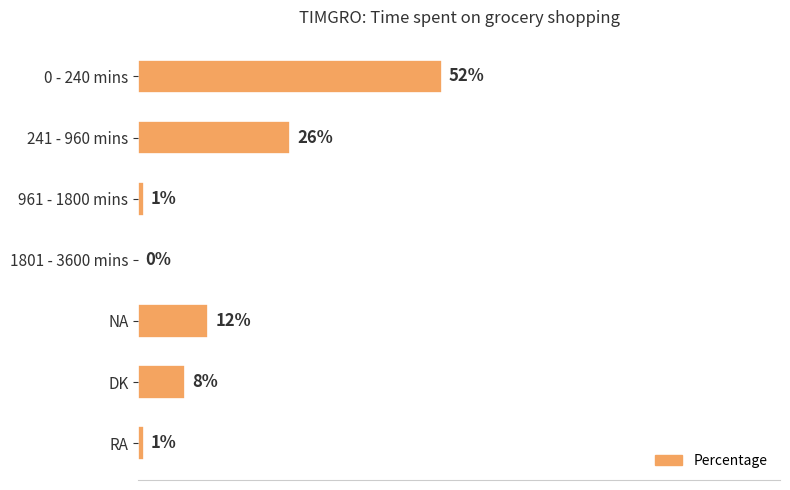

At which label is the value closest to 26?

241 - 960 mins